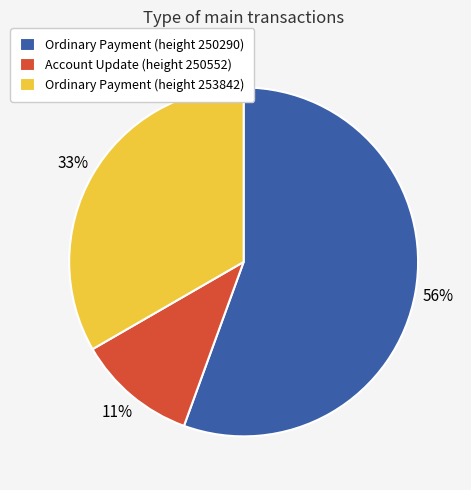

To the nearest percent, what portion does Account Update (height 250552) represent?

11%